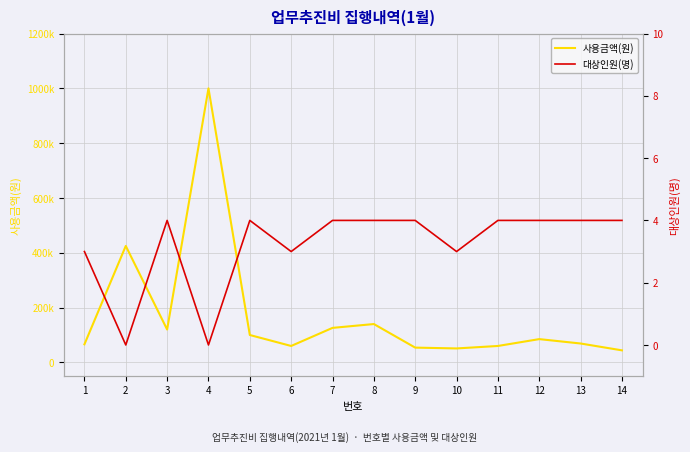

Rank the series by their average value, from lowest to highest.

대상인원(명), 사용금액(원)